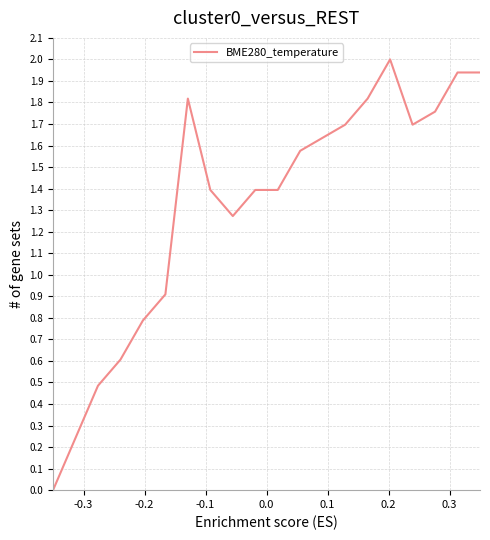

What is the difference between the maximum and minimum values?

2.0